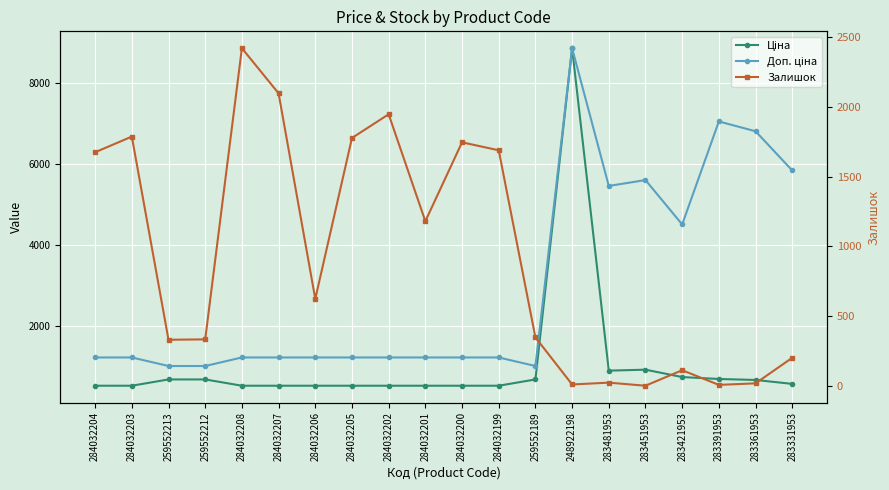

What is the spread (max minus min) of values at 283361953?

6790.8